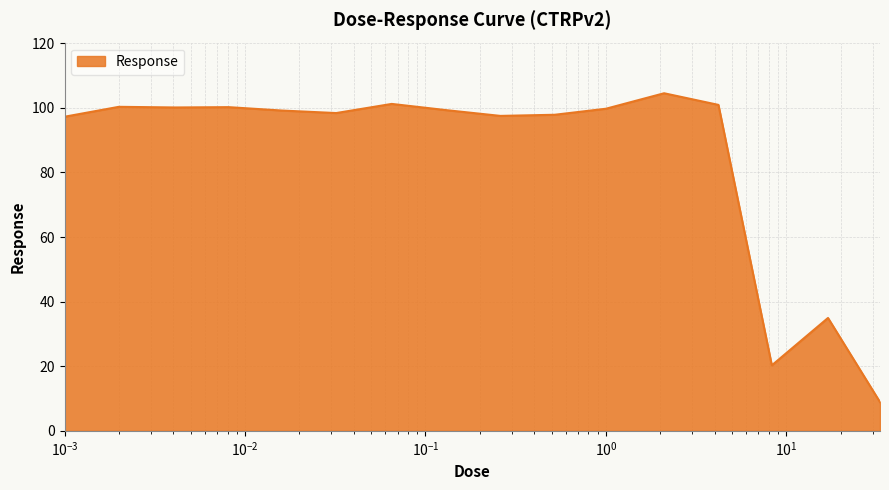

What is the minimum value shown in the chart?

8.9